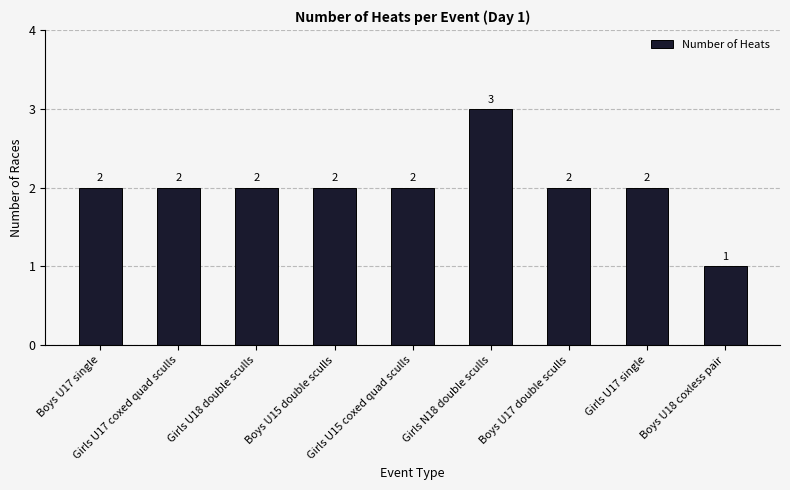

What is the sum of all values?

18